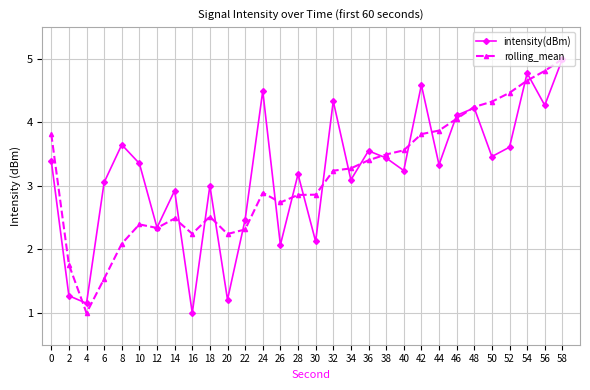

Does the chart have visible grid lines?

Yes